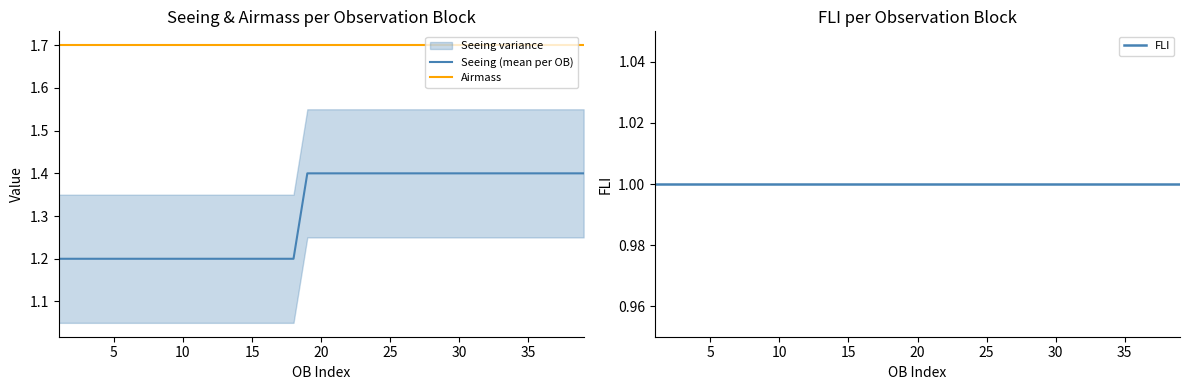

True or false: Seeing (mean per OB) and FLI intersect in this chart.

False